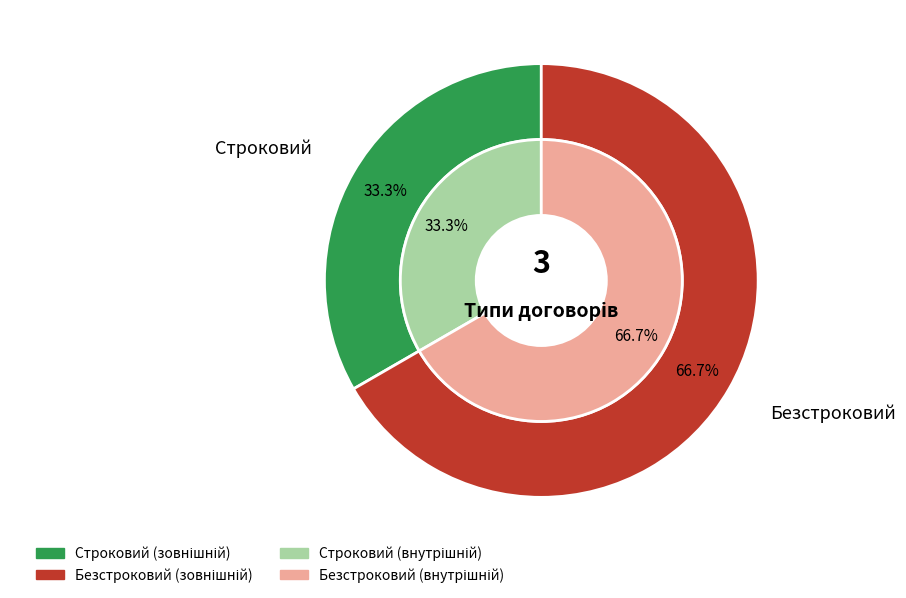

Which category has the smallest portion of the pie?

Строковий